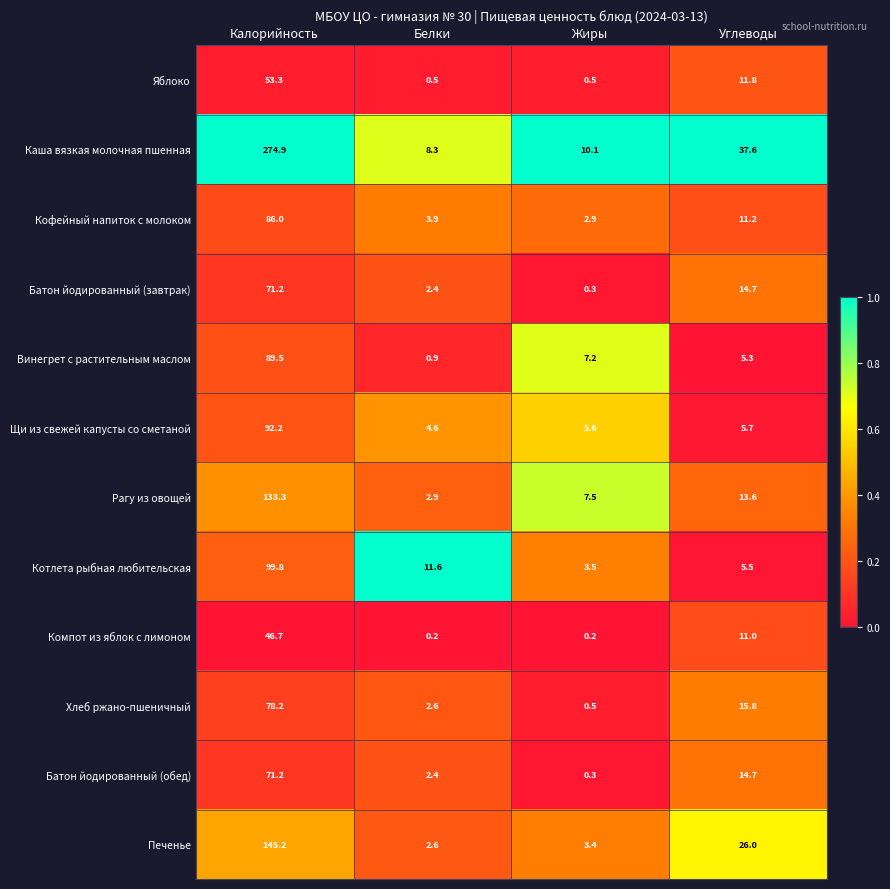

At which label is Яблоко closest to 26?

Углеводы